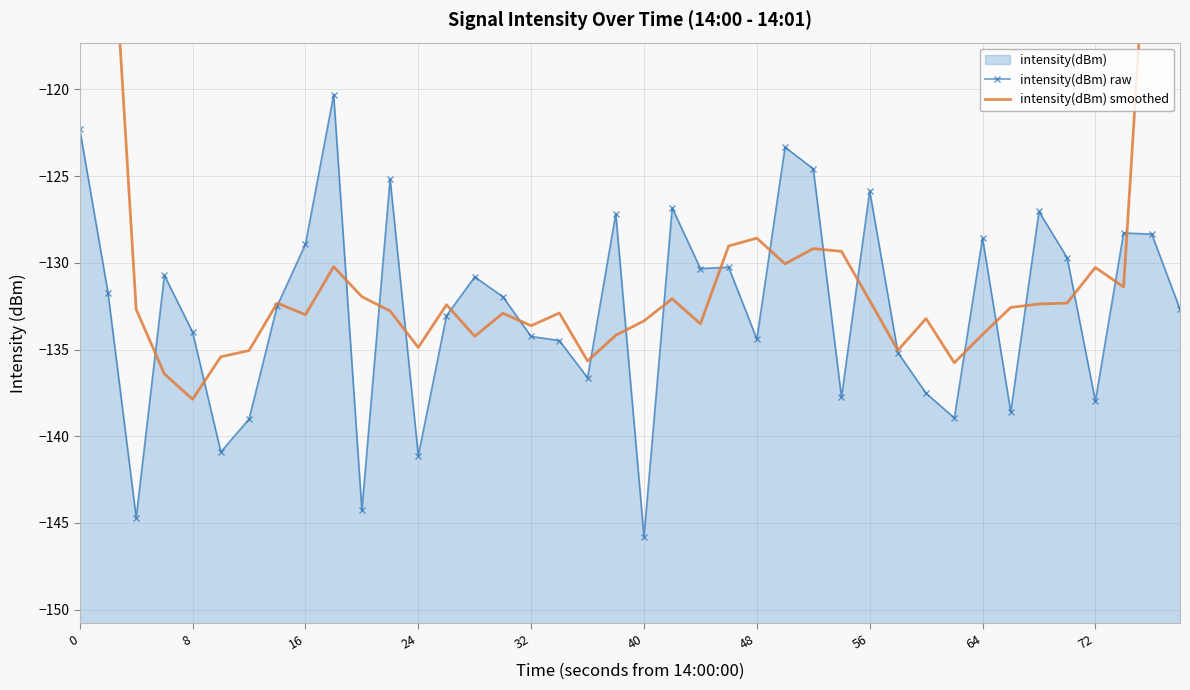

Reading right to left, list all the values displayed in this chart.

intensity(dBm) raw: -132.7	-128.3	-128.3	-138.0	-129.7	-127.0	-138.6	-128.6	-138.9	-137.5	-135.2	-125.9	-137.7	-124.6	-123.3	-134.4	-130.3	-130.3	-126.8	-145.8	-127.2	-136.6	-134.5	-134.2	-132.0	-130.8	-133.0	-141.1	-125.2	-144.3	-120.3	-128.9	-132.5	-139.0	-140.9	-134.0	-130.7	-144.7	-131.7	-122.3
intensity(dBm) smoothed: -77.9	-105.5	-131.4	-130.3	-132.3	-132.4	-132.6	-134.1	-135.8	-133.2	-135.0	-132.2	-129.3	-129.2	-130.1	-128.6	-129.0	-133.5	-132.1	-133.3	-134.2	-135.7	-132.9	-133.6	-132.9	-134.2	-132.4	-134.9	-132.8	-132.0	-130.2	-133.0	-132.3	-135.1	-135.4	-137.9	-136.4	-132.7	-105.9	-79.7